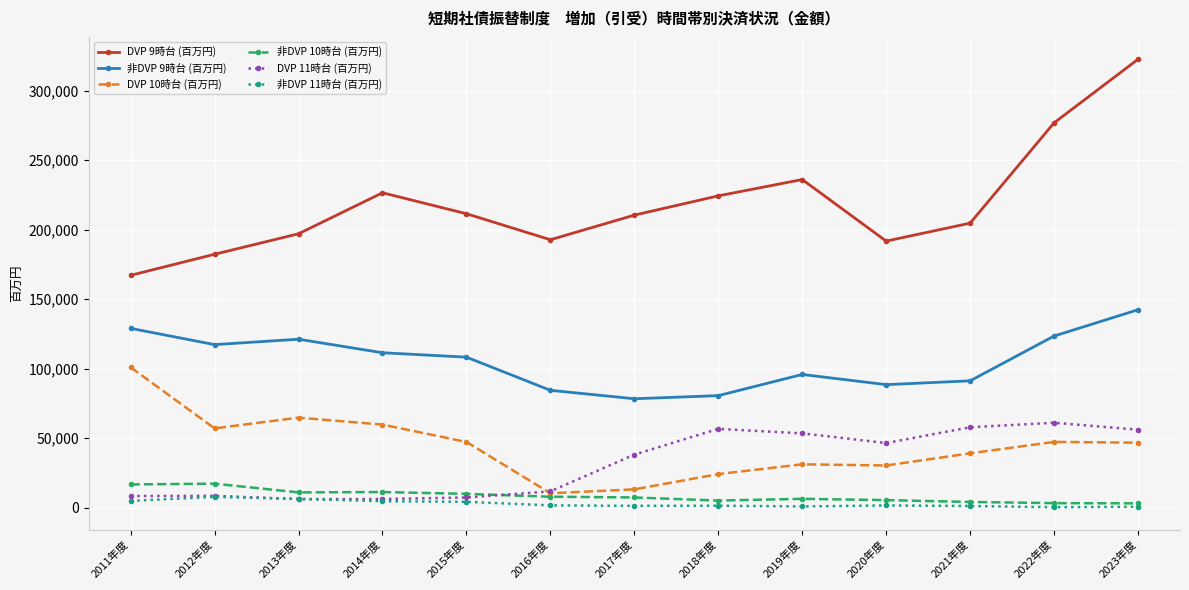

At which category does the chart reach its peak across all series?

2023年度